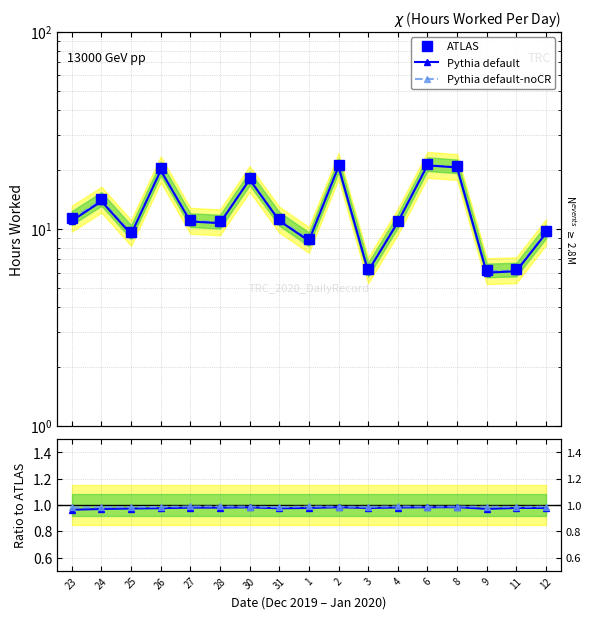

How many Pythia default values are between 0 and 1?

17